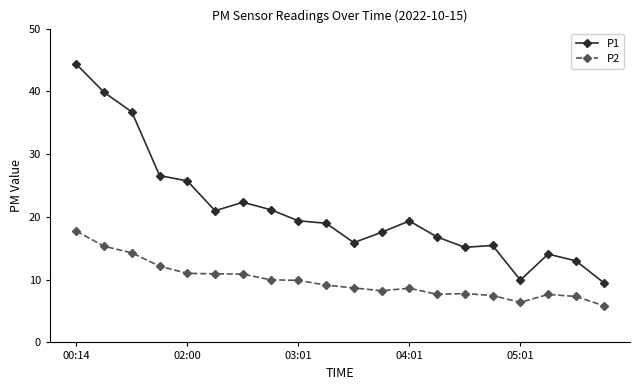

True or false: P1 and P2 cross at least once.

False